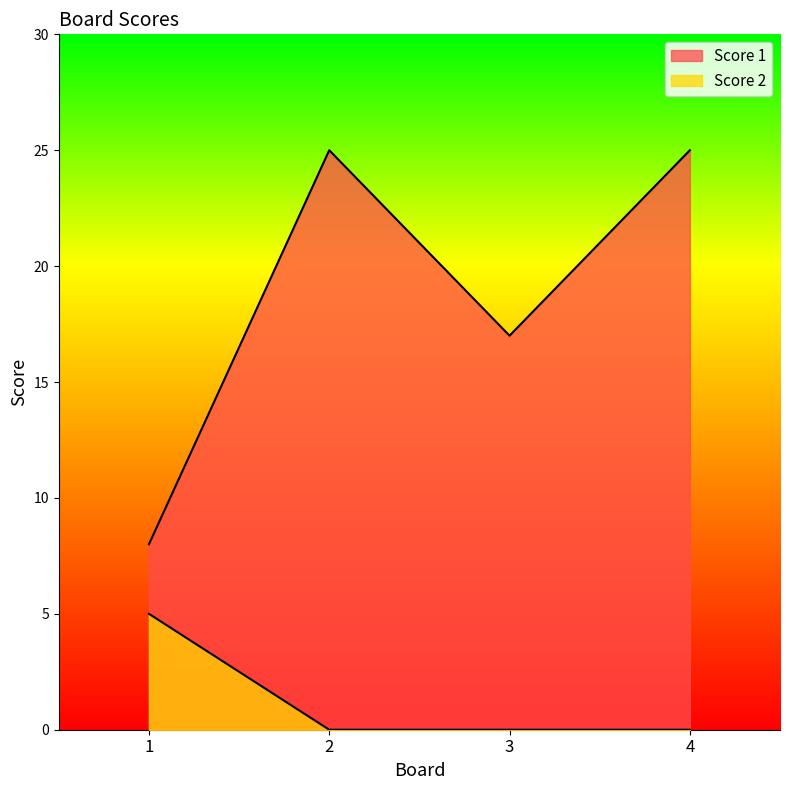

What value does the Score 1 series have at 2, to the nearest 5?

25